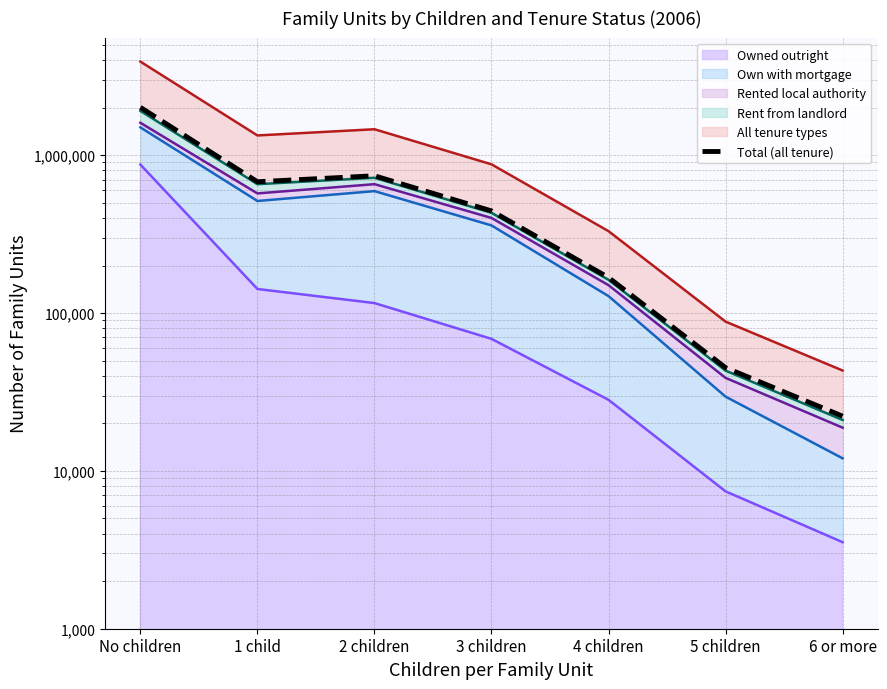

Which category has the lowest value across all series?

6 or more